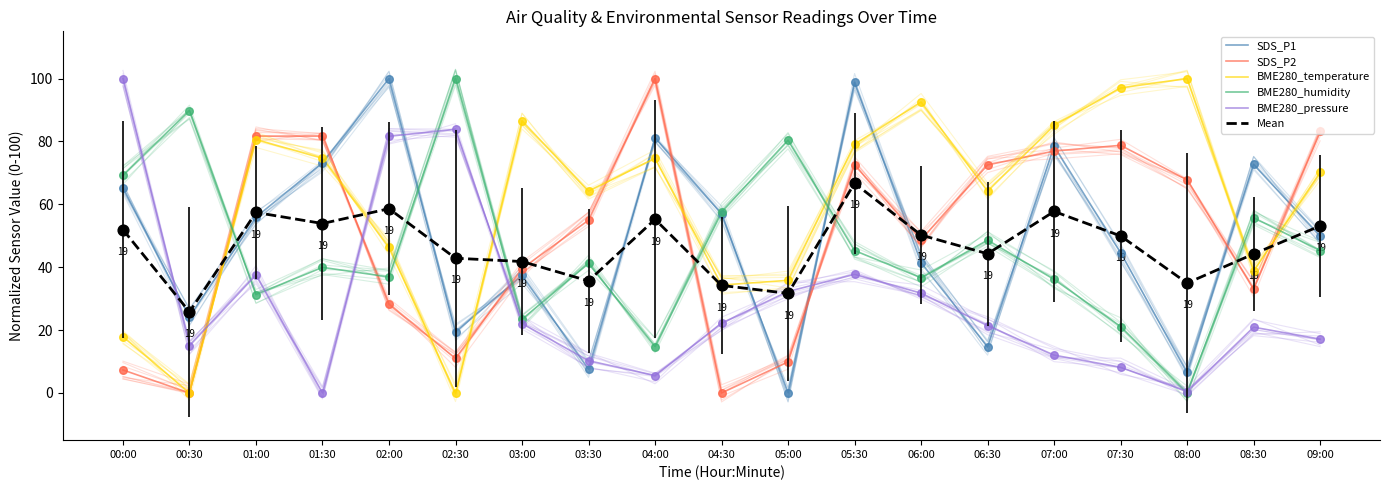

At which category is the sum across all series the highest?

05:30